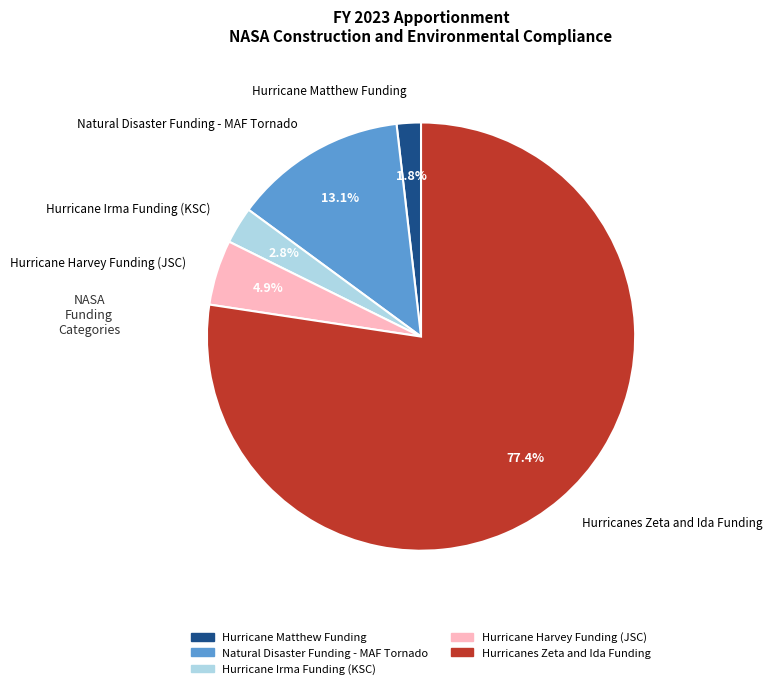

True or false: Hurricanes Zeta and Ida Funding accounts for 69% of the total.

False